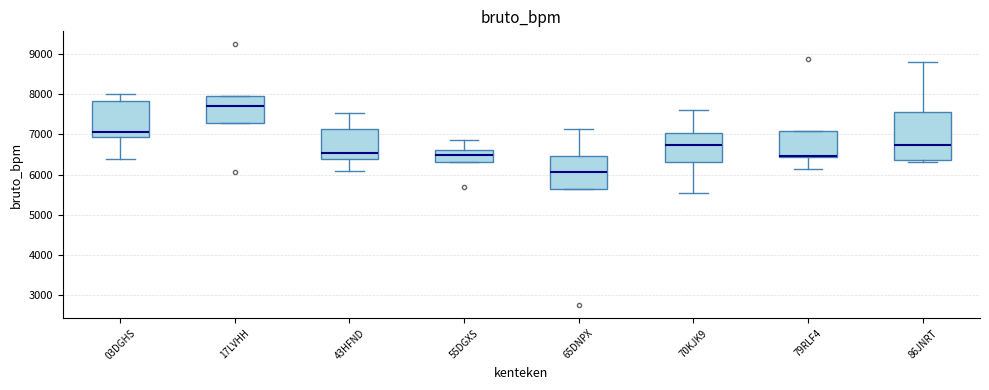

Where does the median line of the box for 17LVHH sit on the y-axis? The values are not printed on the chart, so give them approximately, as read against the axis.

7700